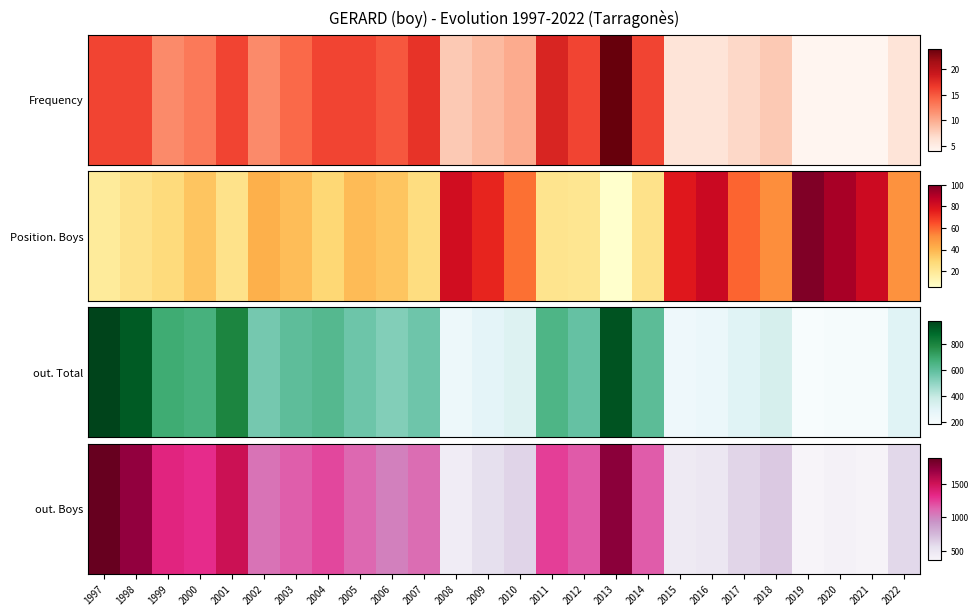

Rank the categories by value from lowest to highest.

2019, 2021, 2020, 2008, 2015, 2016, 2009, 2022, 2017, 2010, 2018, 2006, 2002, 2007, 2005, 2003, 2014, 2012, 2004, 2011, 2000, 1999, 2001, 1998, 2013, 1997